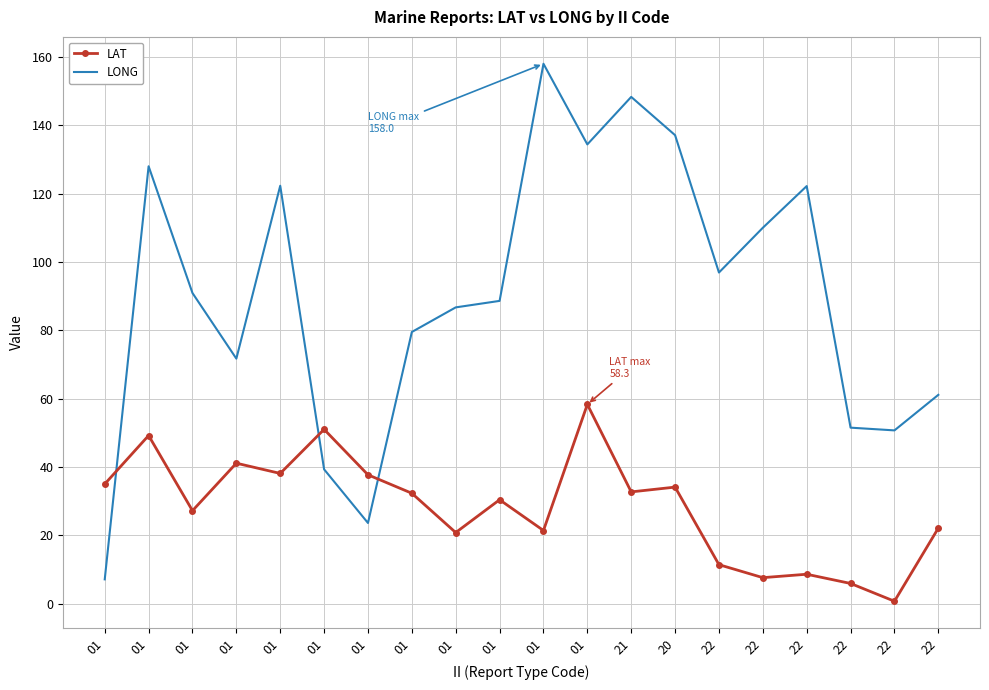

What are all the series names shown in the legend?

LAT, LONG